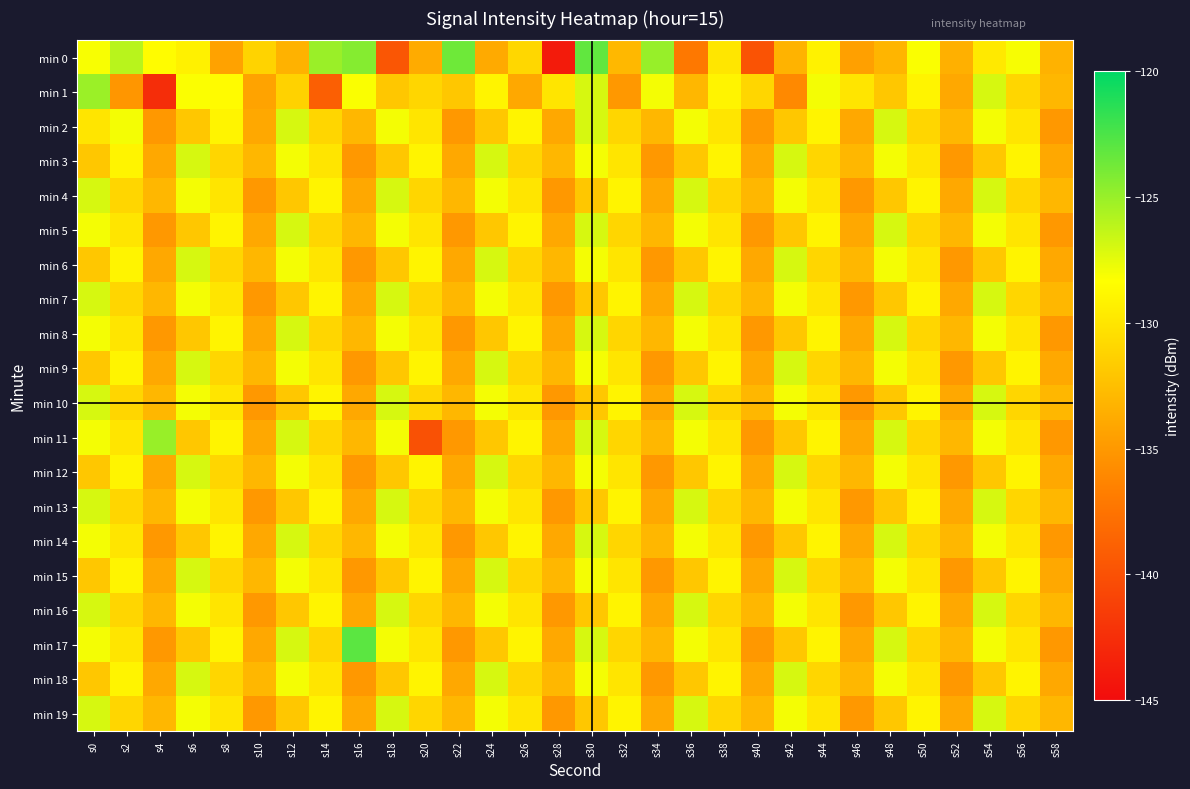

List the series in order of their peak value, highest first.

min 17, min 0, min 11, min 1, min 2, min 3, min 4, min 5, min 6, min 7, min 8, min 9, min 10, min 12, min 13, min 14, min 15, min 16, min 18, min 19